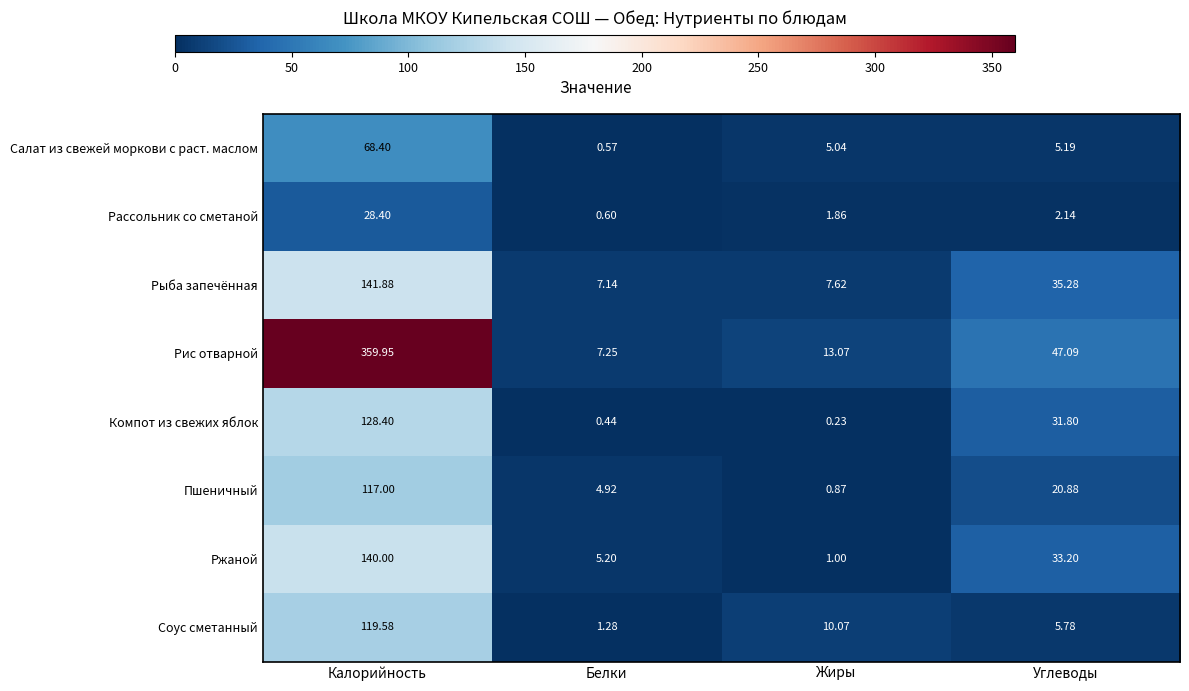

List the series in order of their peak value, highest first.

Рис отварной, Рыба запечённая, Ржаной, Компот из свежих яблок, Соус сметанный, Пшеничный, Салат из свежей моркови с раст. маслом, Рассольник со сметаной